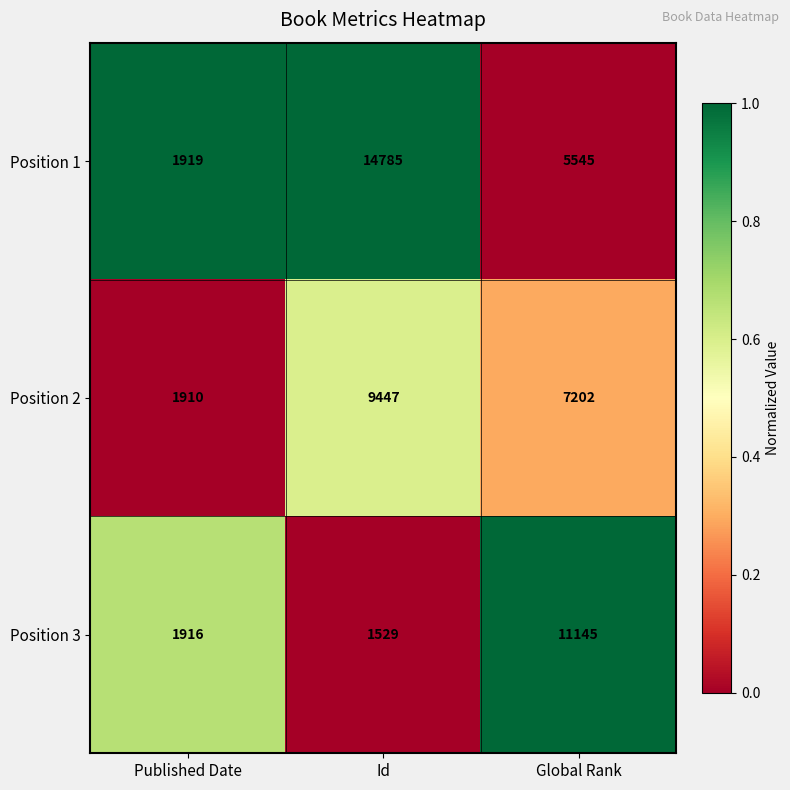

List the series in order of their peak value, lowest first.

Position 2, Position 3, Position 1